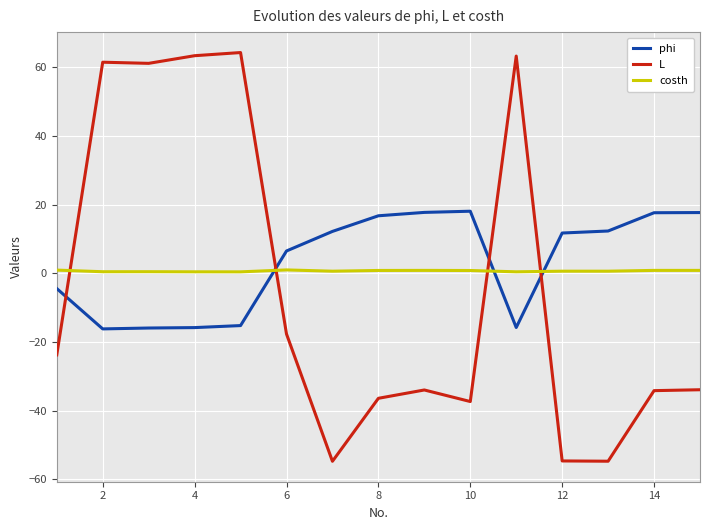

What is the difference between the maximum and minimum values in the phi series?

34.3